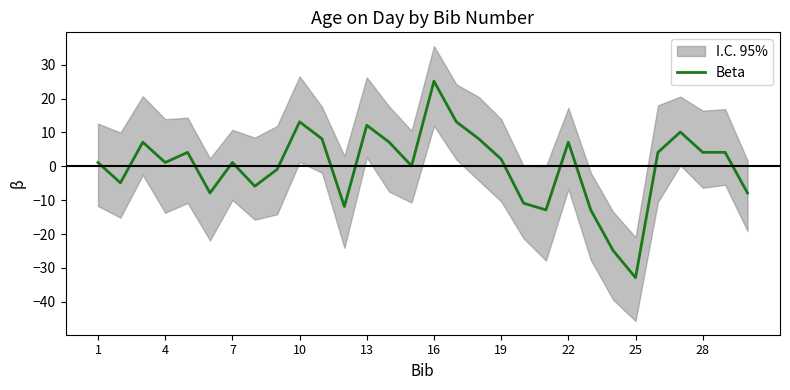

What is the minimum value shown in the chart?

-32.9